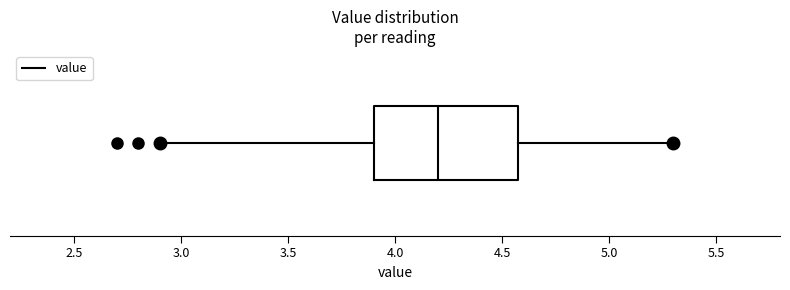

Read this box plot against the x-axis: the position of the median line, the range covered by the box, and the ends of both whiskers. The values are not printed on the chart, so give them approximately, as read against the axis.

median 4.2, box 3.9 to 4.6, whiskers 2.9 to 5.3